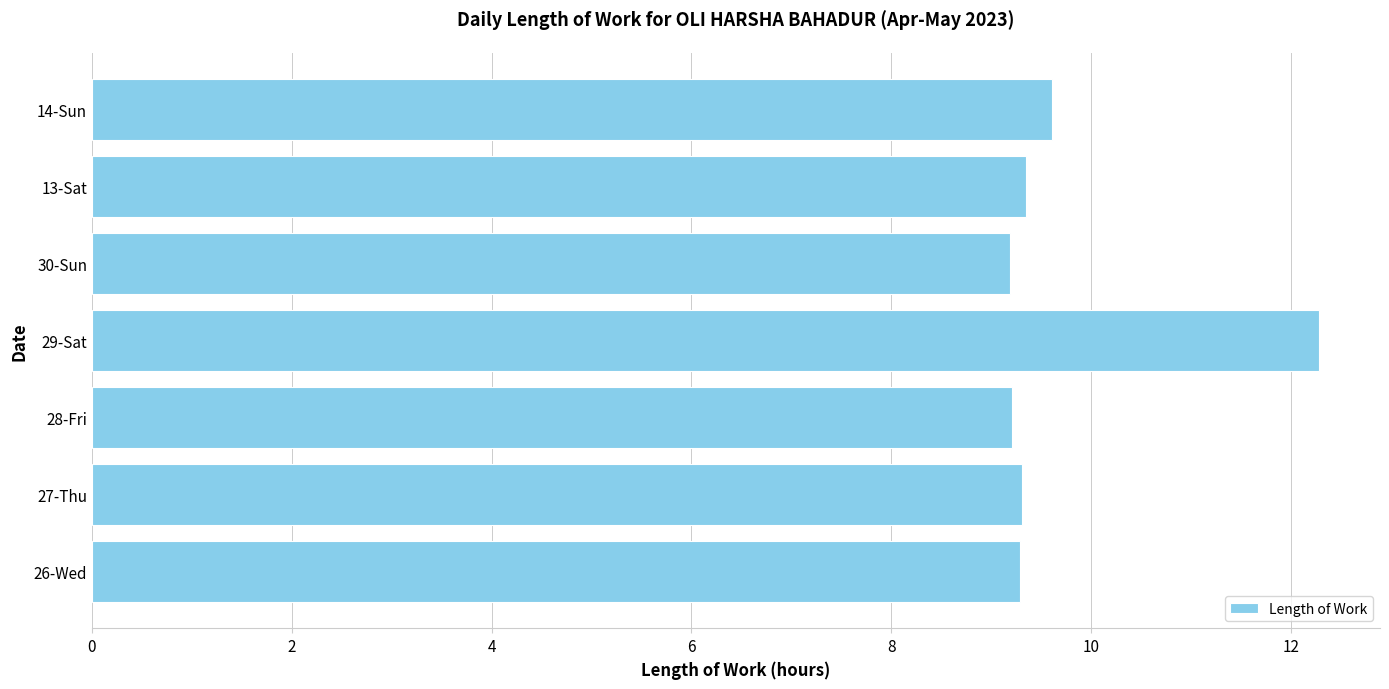

Count the number of data series in this chart.

1